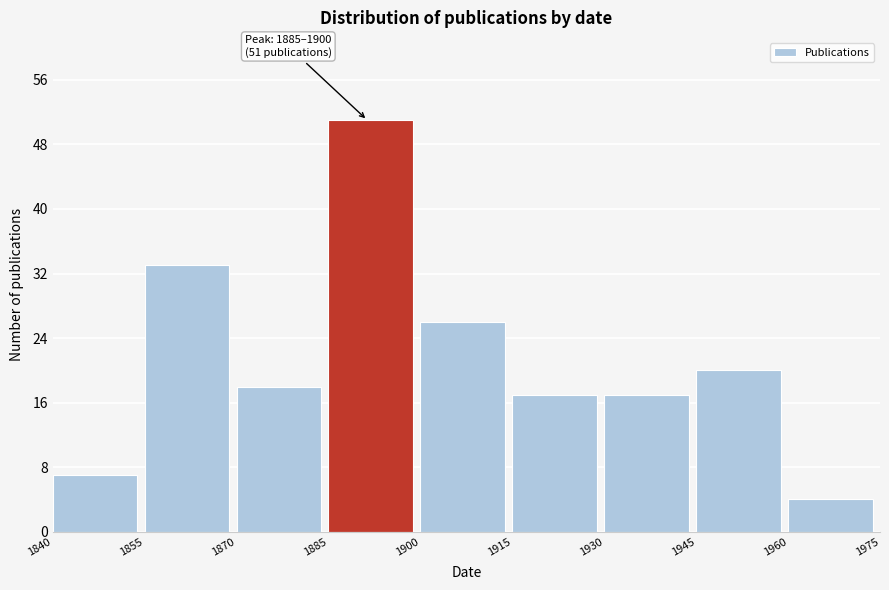

Over which range of the x-axis is the bar tallest?

1885 to 1900